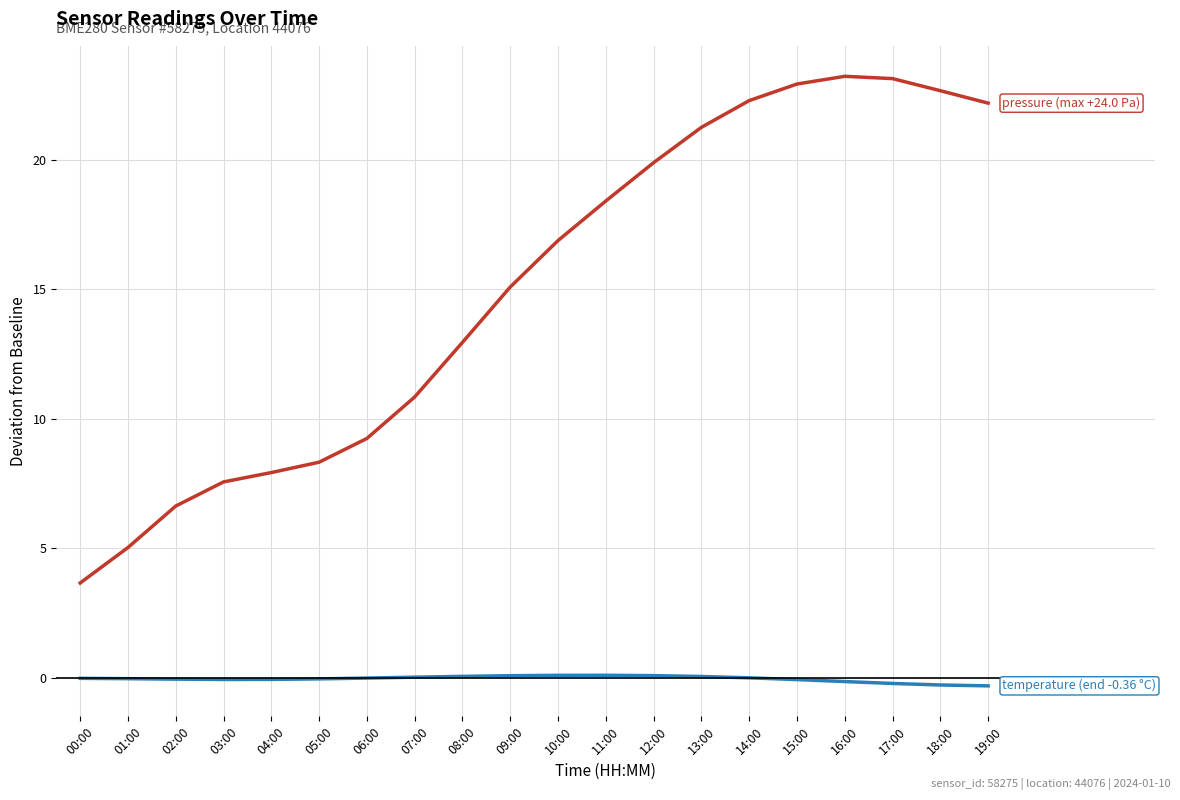

What is the maximum value shown in the chart?

23.2